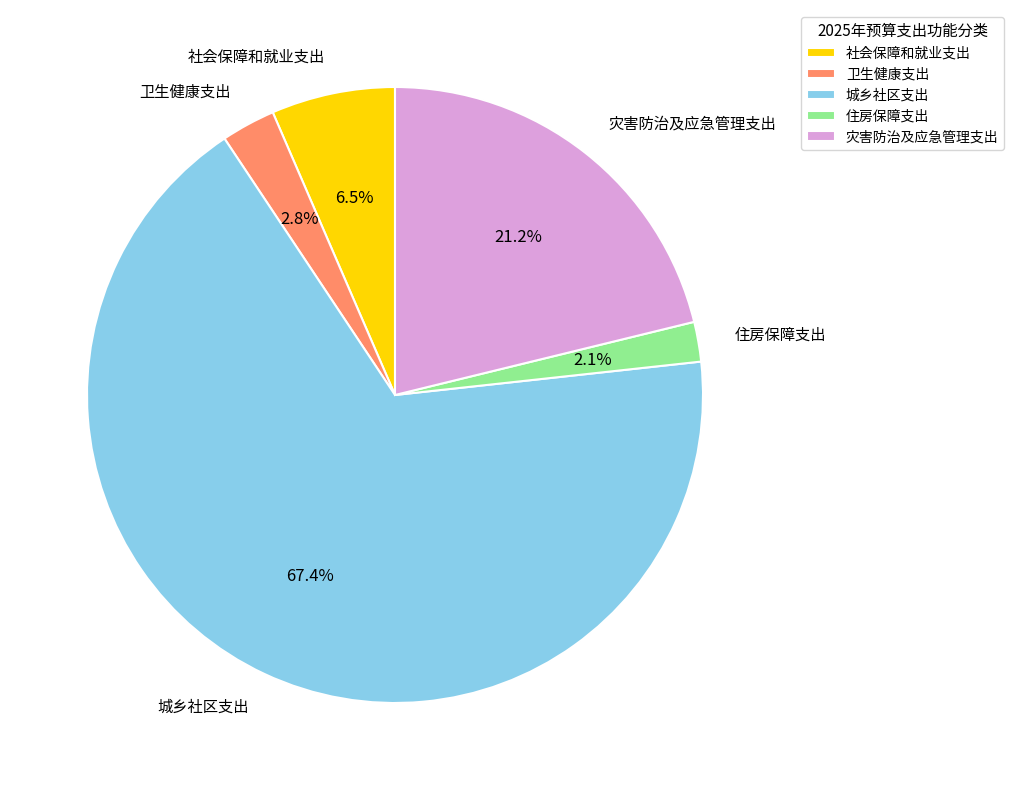

To the nearest percent, what is the combined percentage of 社会保障和就业支出 and 灾害防治及应急管理支出?

28%